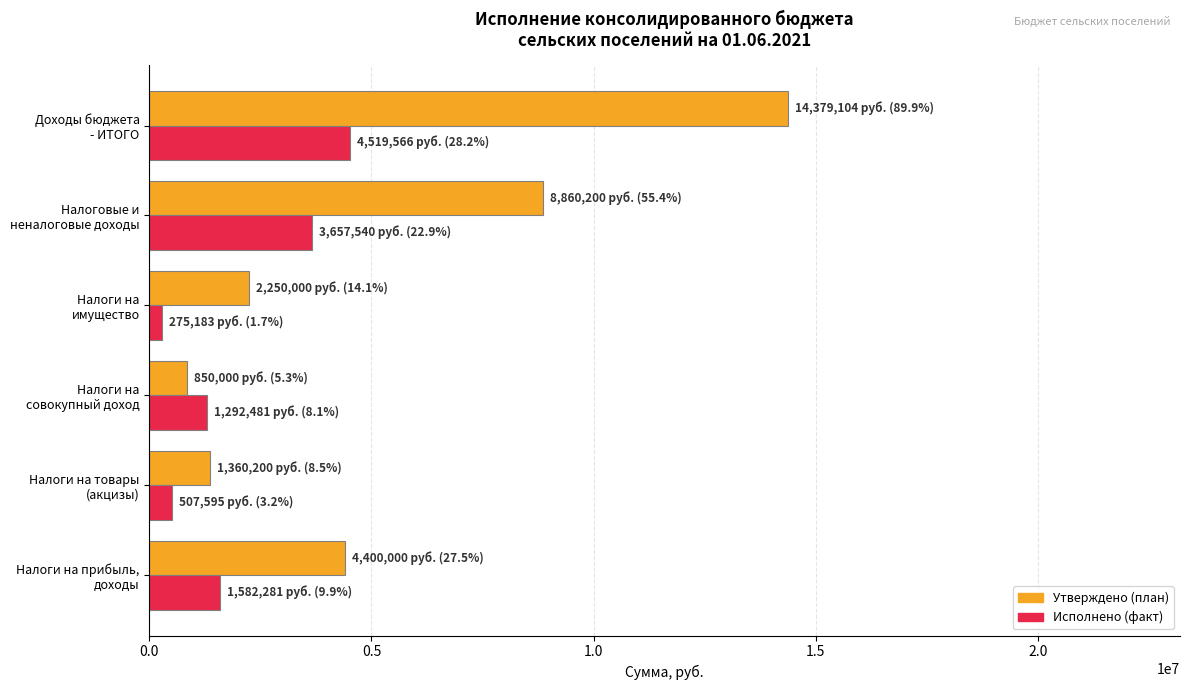

Which series has the largest total across all categories?

Утверждено (план)